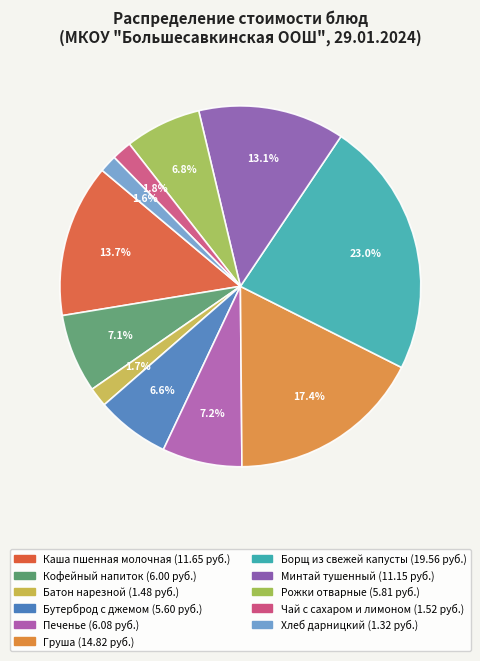

How many segments does this pie chart have?

11